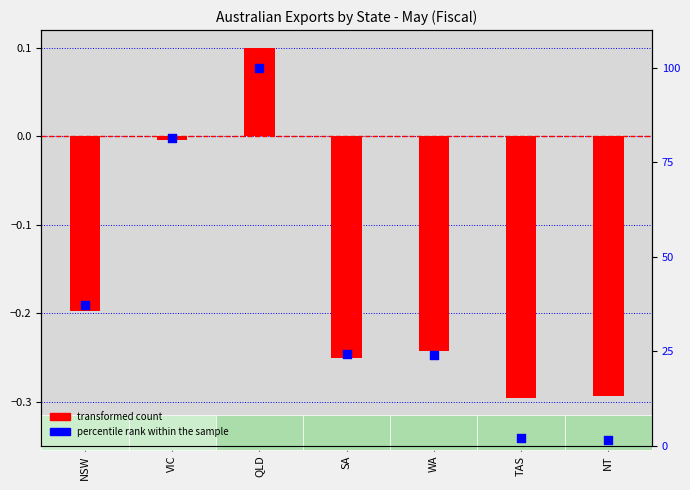

What are all the series names shown in the legend?

transformed count, percentile rank within the sample